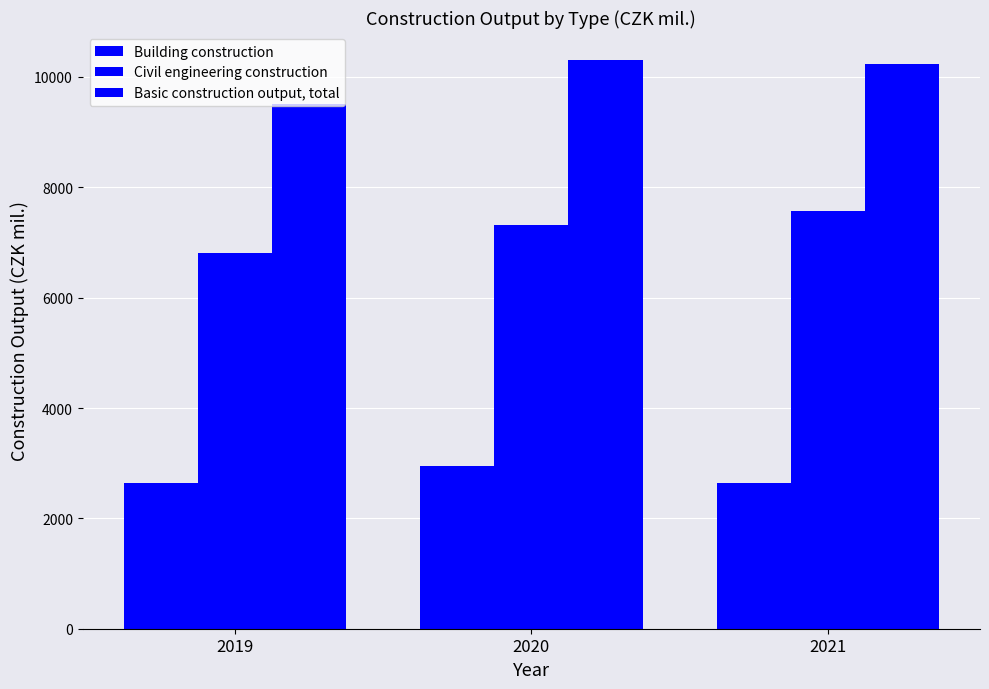

What is the minimum value shown in the chart?

2632